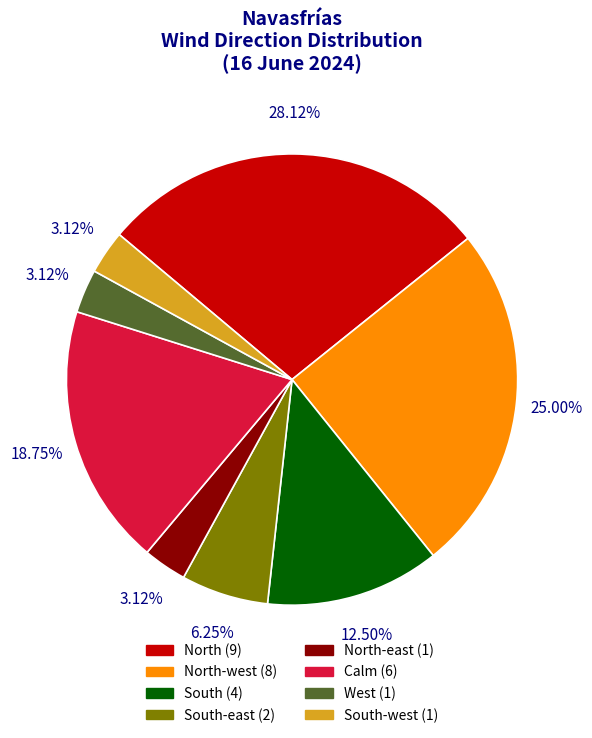

What is the ratio of the value at North-east (1) to the value at South-west (1)?

1.0